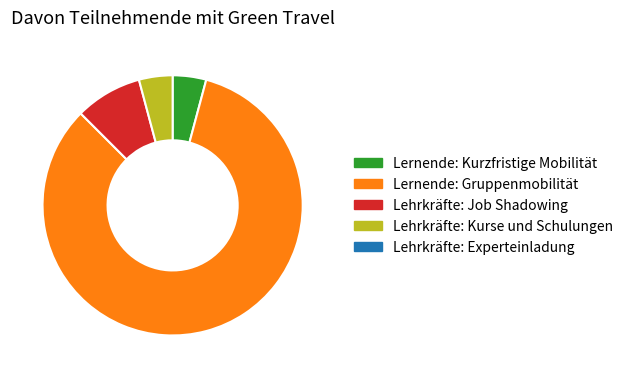

Does any single category account for the majority?

Yes